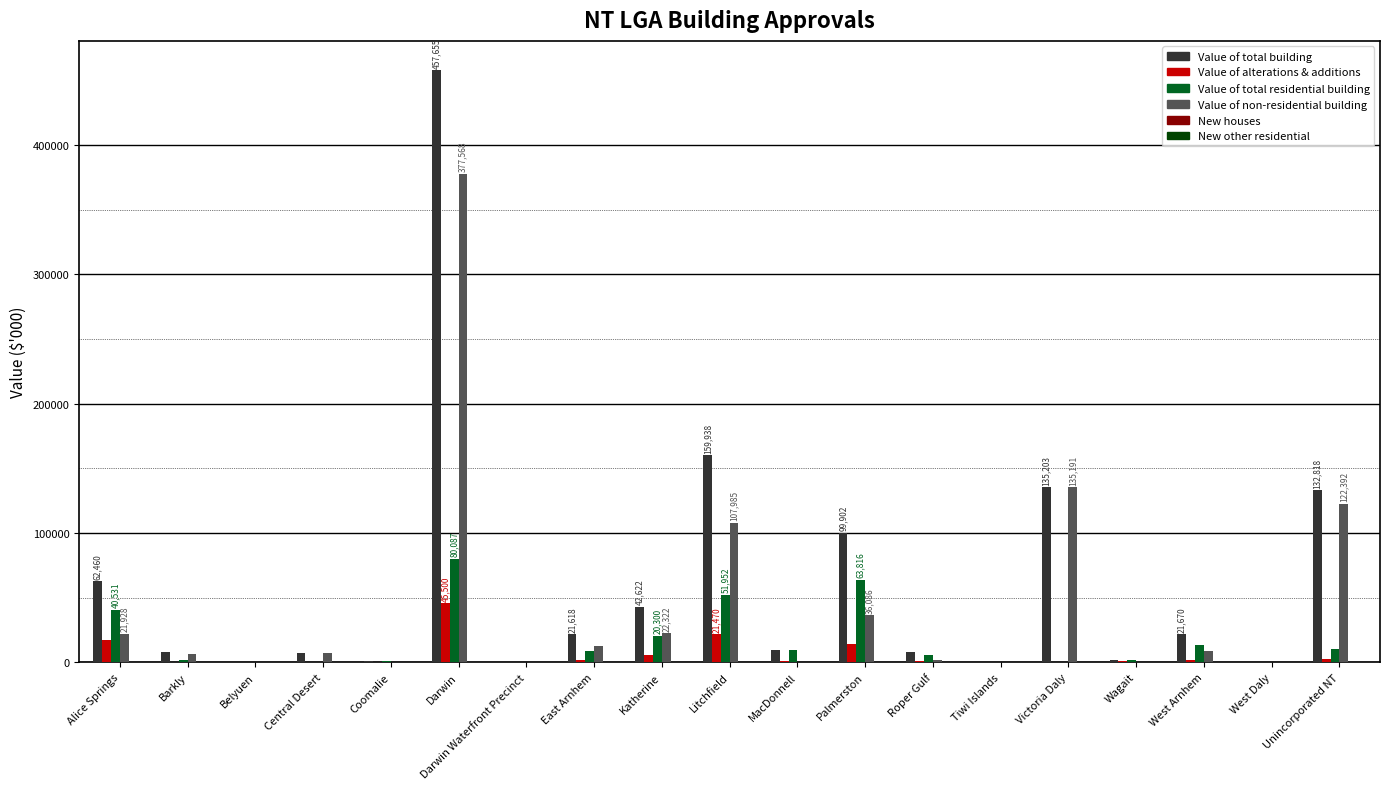

Is it true that Value of total residential building equals -29389.0 at Tiwi Islands?

False